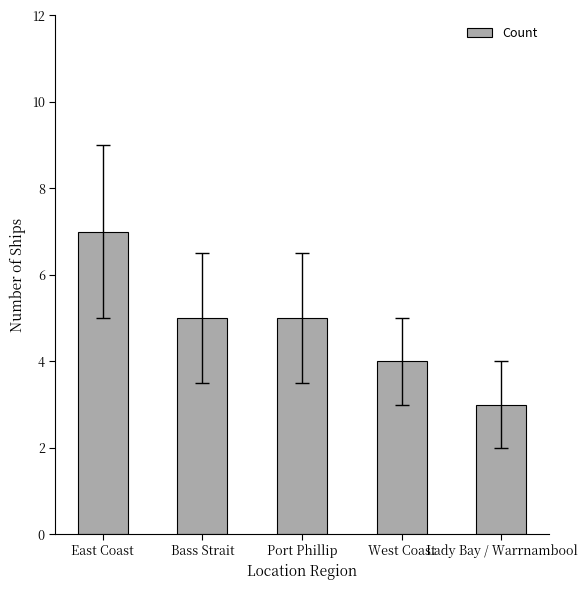

What value does the data have at Bass Strait?

5